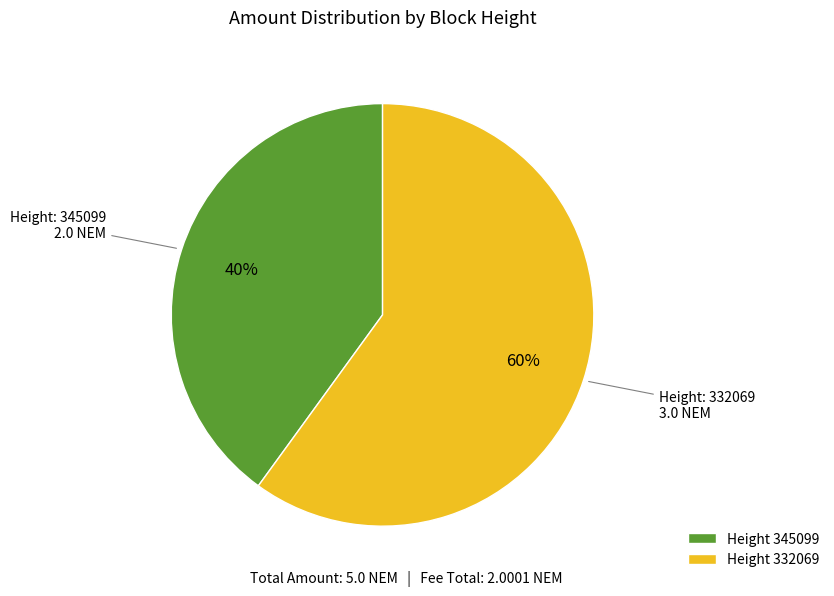

Is there any slice that represents more than half of the pie?

Yes